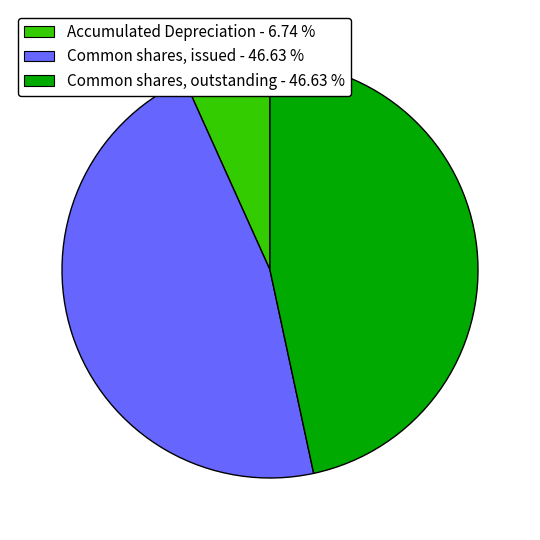

Which slice is the smallest?

Accumulated Depreciation